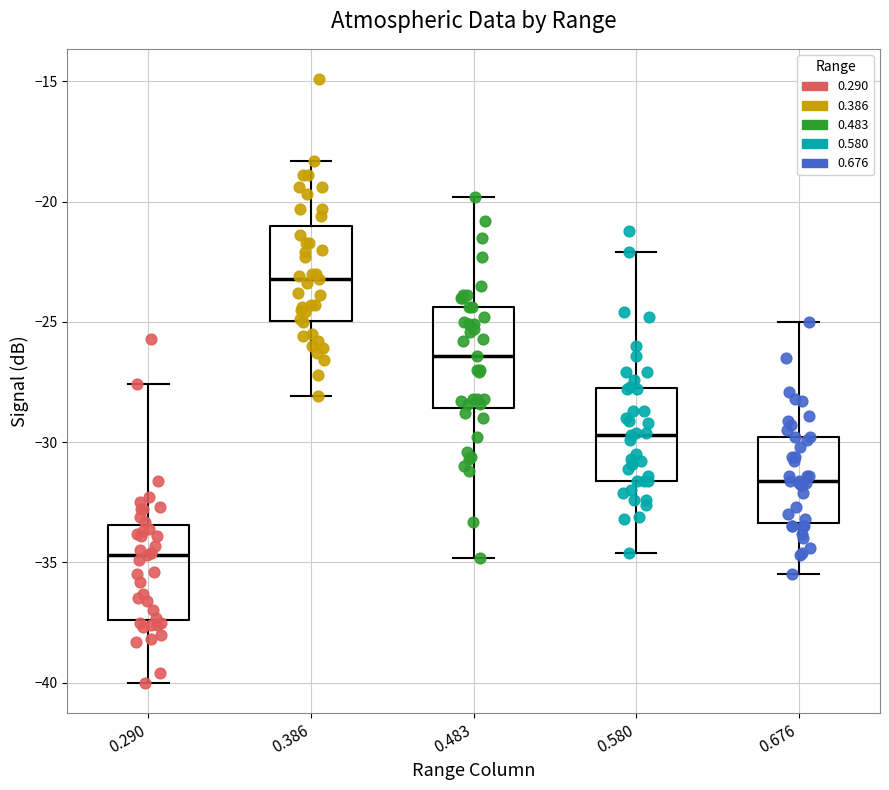

Reading left to right, read every box against the y-axis: the position of its median line, the range the box covers, and the ends of its whiskers. The values are not printed on the chart, so give them approximately, as read against the axis.

0.290: median -34.5, box -37.5 to -33.5, whiskers -40.0 to -27.5
0.386: median -23.0, box -25.0 to -21.0, whiskers -28.0 to -18.5
0.483: median -26.5, box -28.5 to -24.5, whiskers -35.0 to -20.0
0.580: median -29.5, box -31.5 to -27.5, whiskers -34.5 to -22.0
0.676: median -31.5, box -33.5 to -30.0, whiskers -35.5 to -25.0